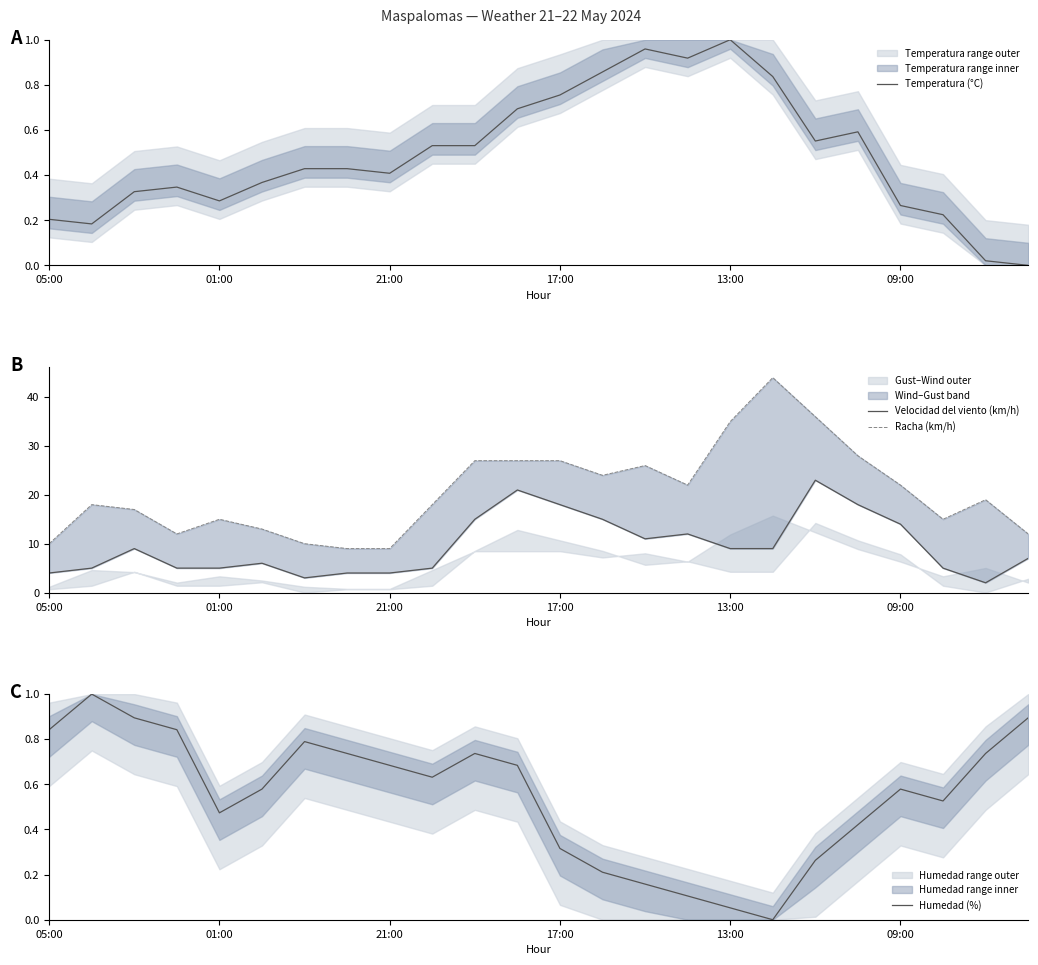

Is it true that Temperatura (°C) equals 0.6 at 21:00?

False